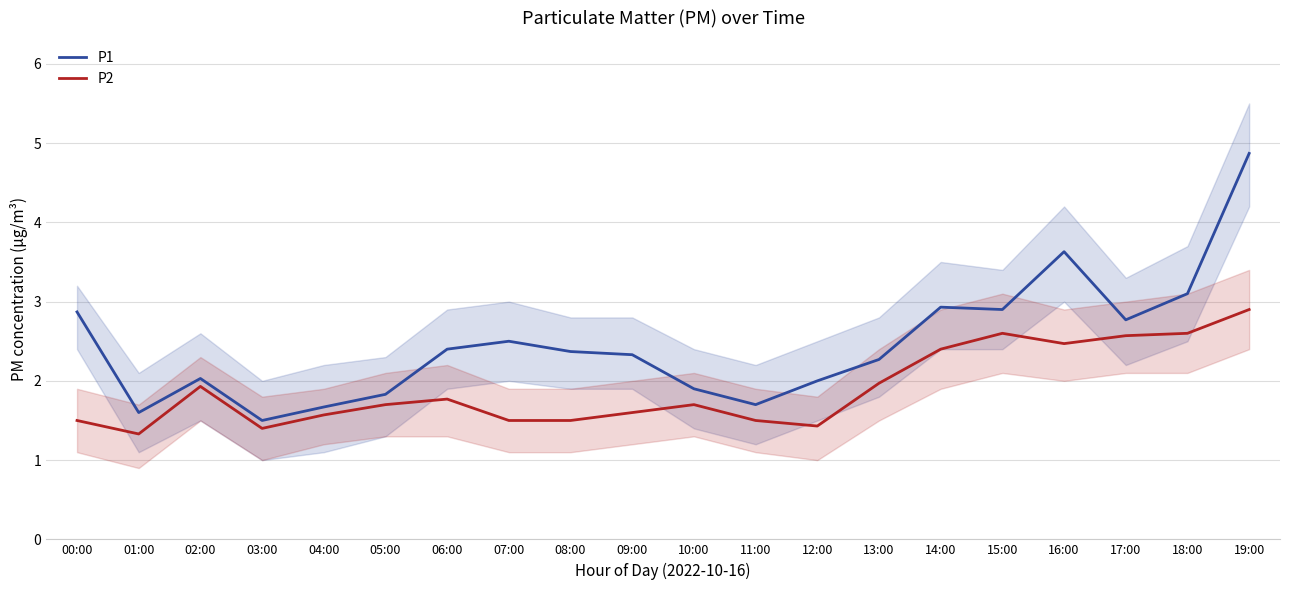

What is the label of the 2nd point from the left?

01:00